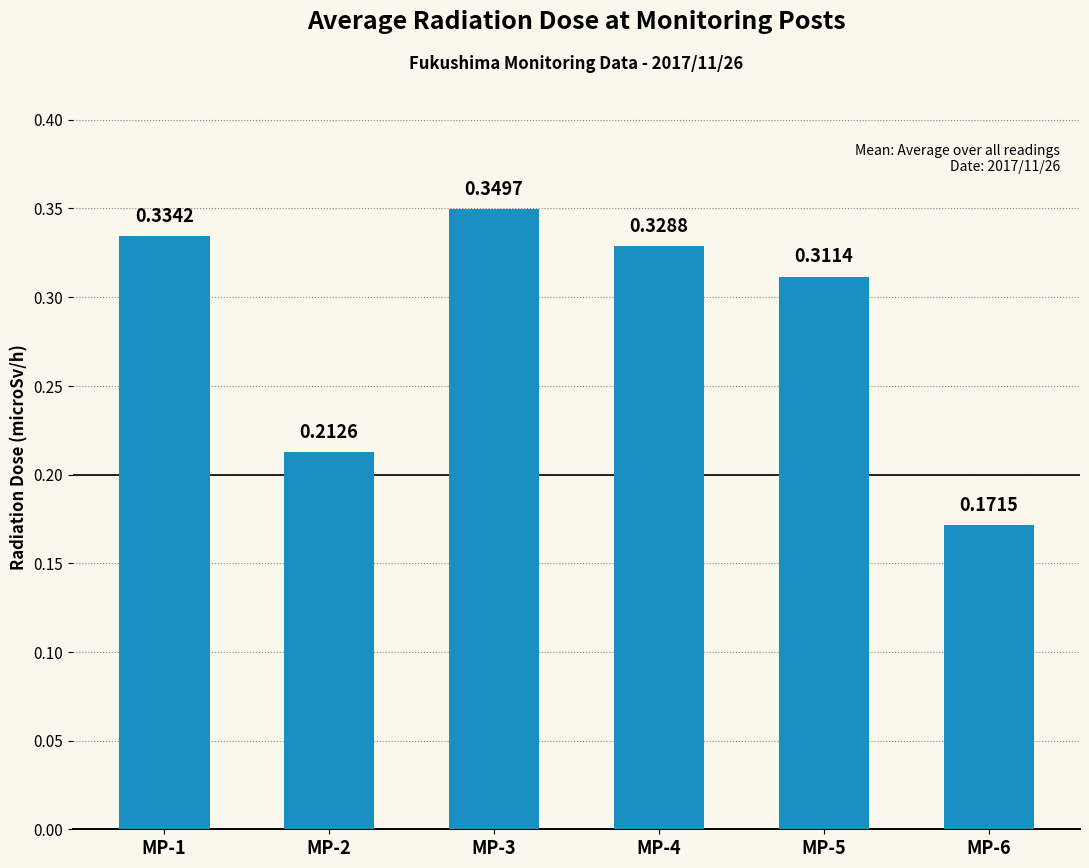

What is the change in value from MP-4 to MP-6?

-0.2